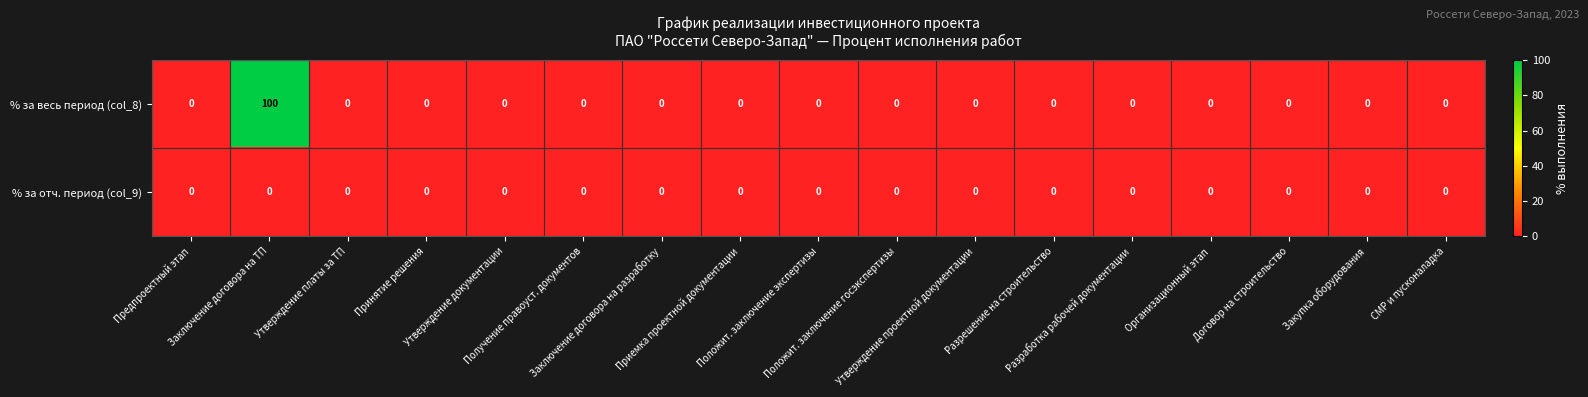

Rank the series by their average value, from highest to lowest.

% за весь период (col_8), % за отч. период (col_9)